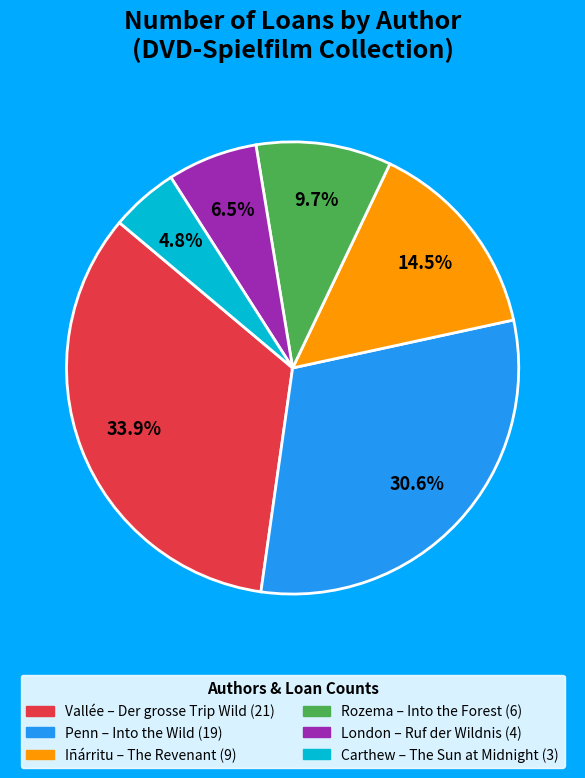

Which slice is the smallest?

Carthew – The Sun at Midnight (3)